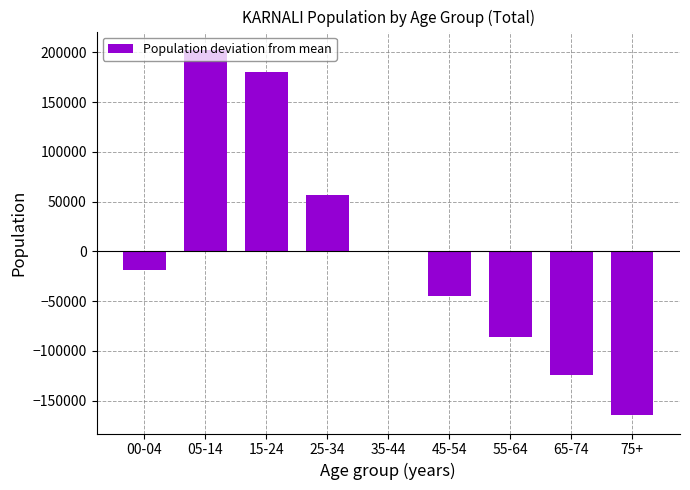

Is it true that the value at 75+ is -50954.3?

False